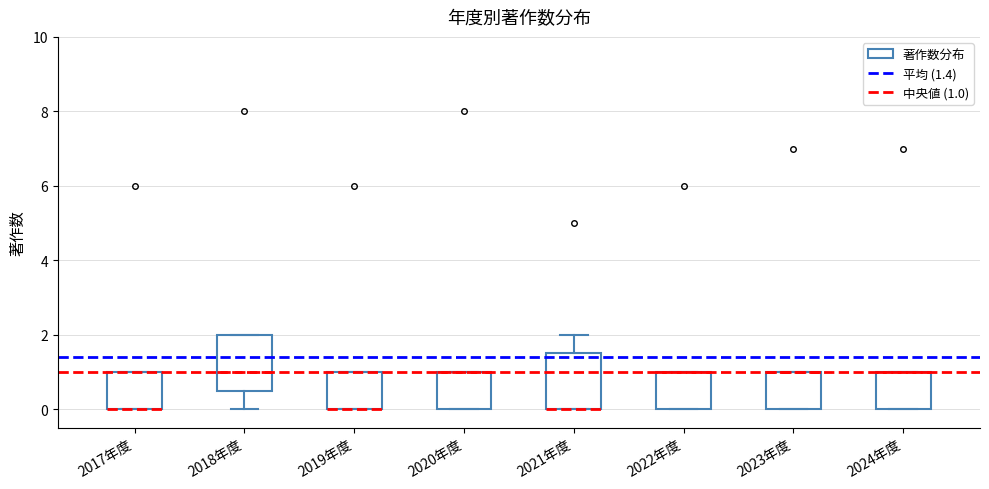

Reading left to right, read every box against the y-axis: the position of its median line, the range the box covers, and the ends of its whiskers. The values are not printed on the chart, so give them approximately, as read against the axis.

2017年度: median 0.0 (drawn on the box's lower edge), box 0.0 to 1.0, whiskers 0.0 to 1.0
2018年度: median 1.0, box 0.6 to 2.0, whiskers 0.0 to 2.0
2019年度: median 0.0 (drawn on the box's lower edge), box 0.0 to 1.0, whiskers 0.0 to 1.0
2020年度: median 1.0 (drawn on the box's upper edge), box 0.0 to 1.0, whiskers 0.0 to 1.0
2021年度: median 0.0 (drawn on the box's lower edge), box 0.0 to 1.6, whiskers 0.0 to 2.0
2022年度: median 1.0 (drawn on the box's upper edge), box 0.0 to 1.0, whiskers 0.0 to 1.0
2023年度: median 1.0 (drawn on the box's upper edge), box 0.0 to 1.0, whiskers 0.0 to 1.0
2024年度: median 1.0 (drawn on the box's upper edge), box 0.0 to 1.0, whiskers 0.0 to 1.0